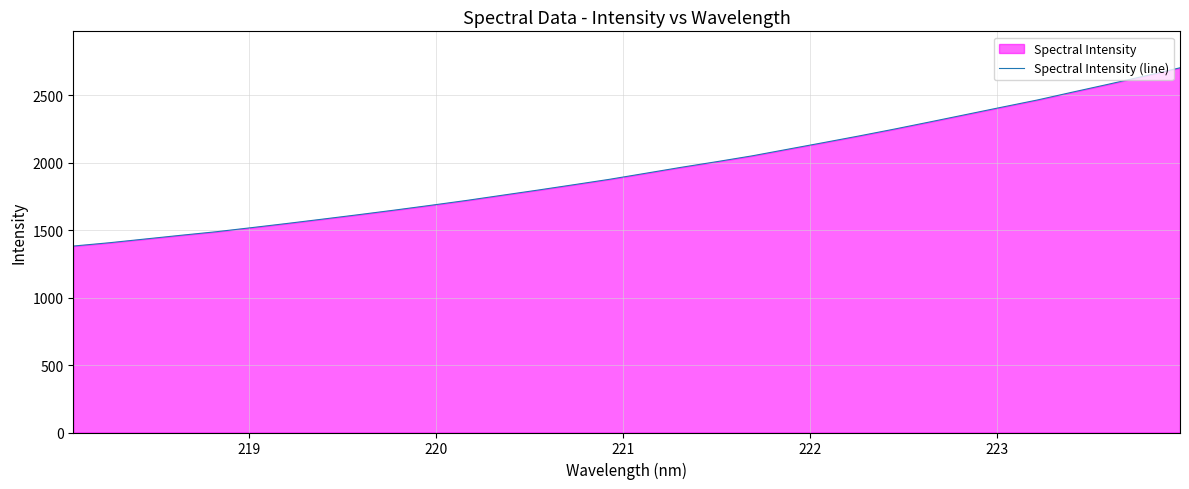

What is the difference between the maximum and minimum values?

1322.3